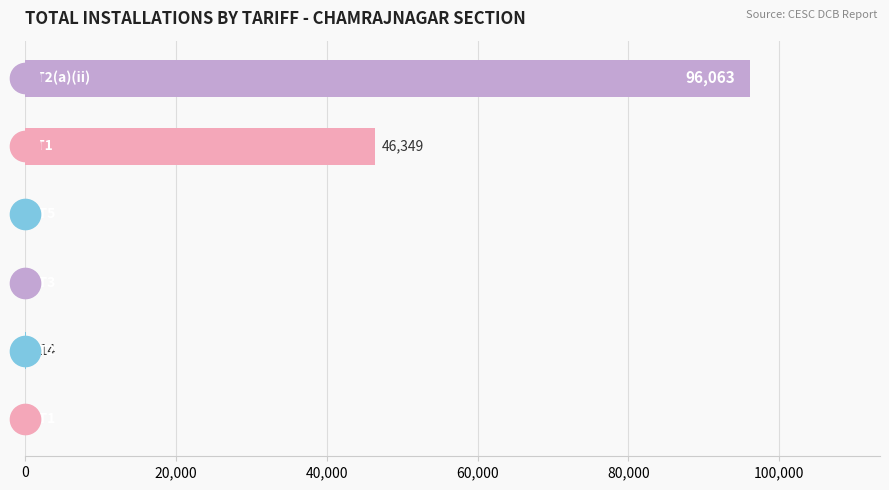

What is the maximum value shown in the chart?

96063